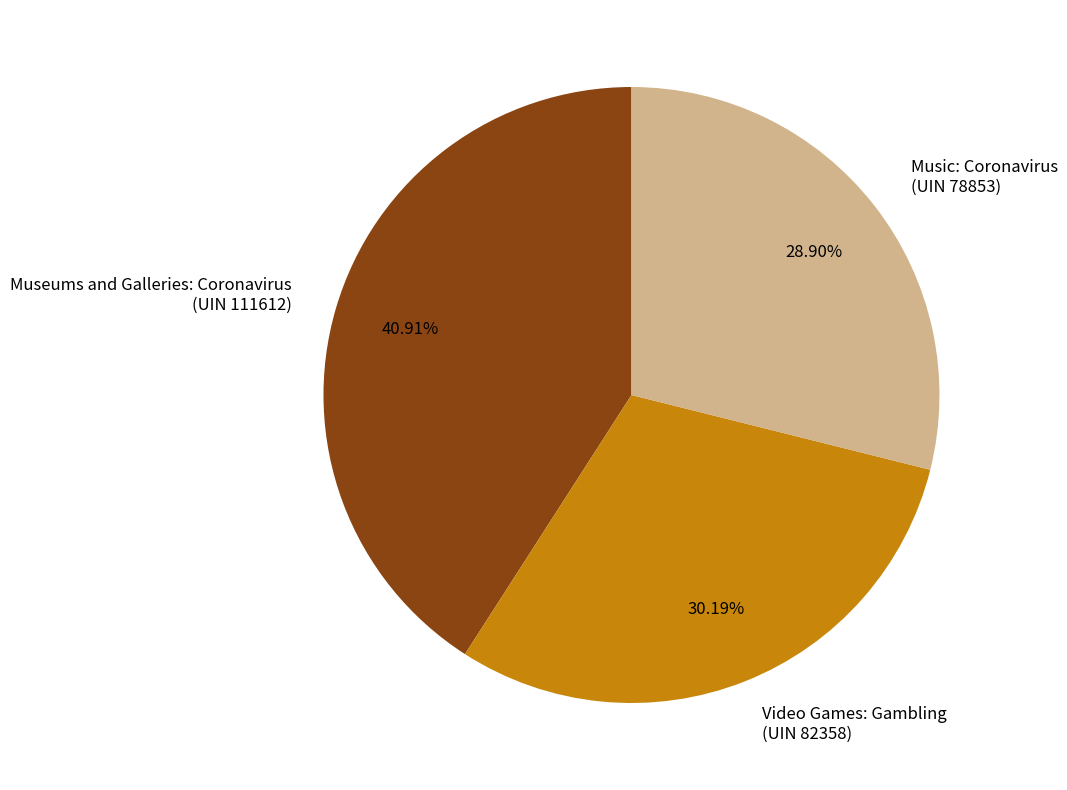

Is the sum of Music: Coronavirus (UIN 78853) and Museums and Galleries: Coronavirus (UIN 111612) greater than half?

Yes